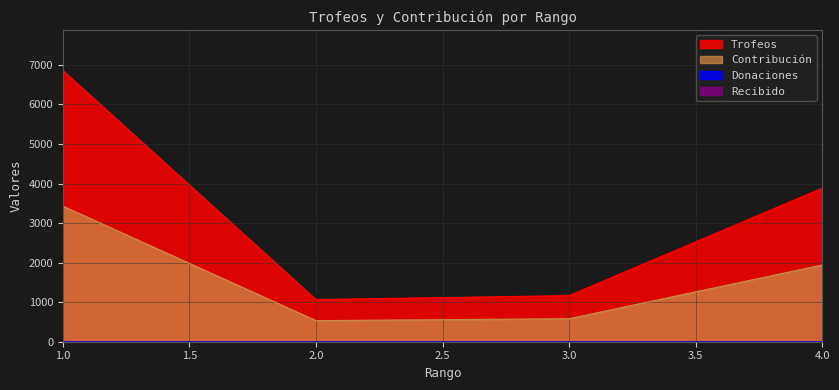

List the series in order of their overall mean, lowest first.

Contribución, Trofeos